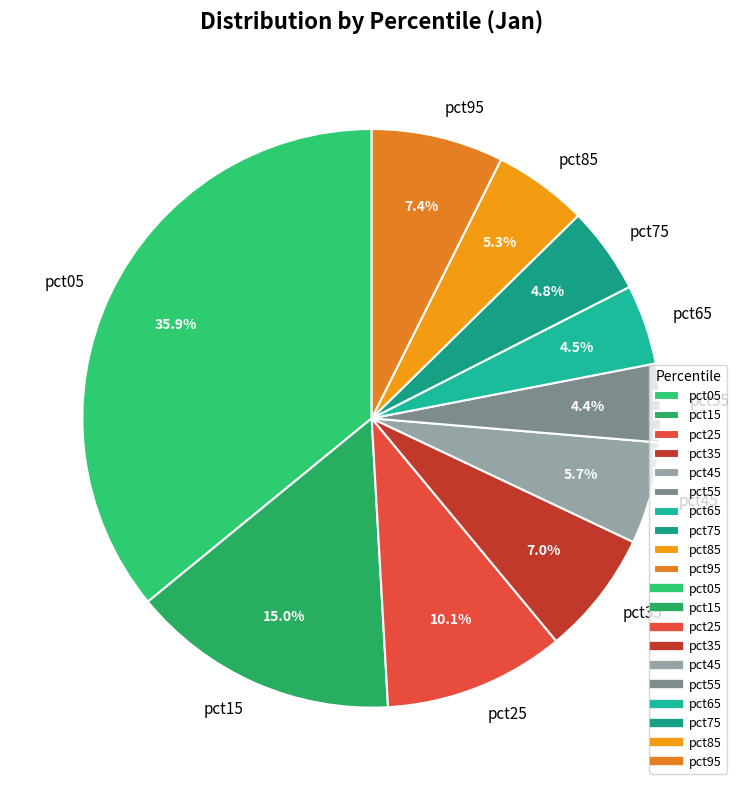

Is pct25 the majority of the pie?

No